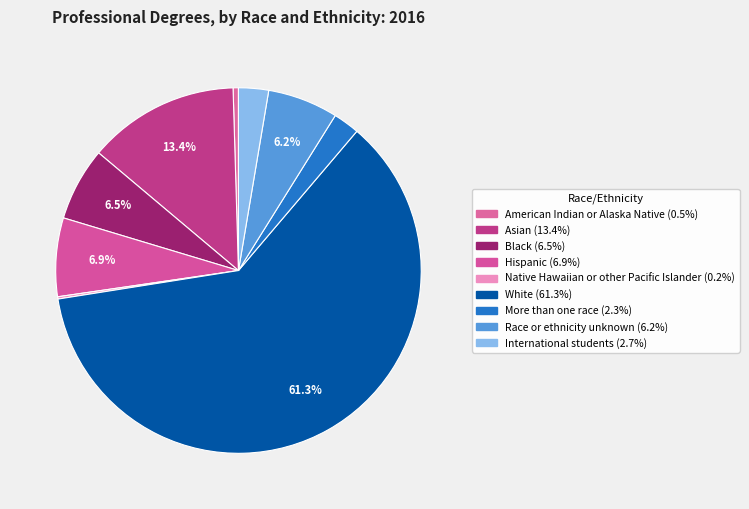

To the nearest percent, what portion does White represent?

61%